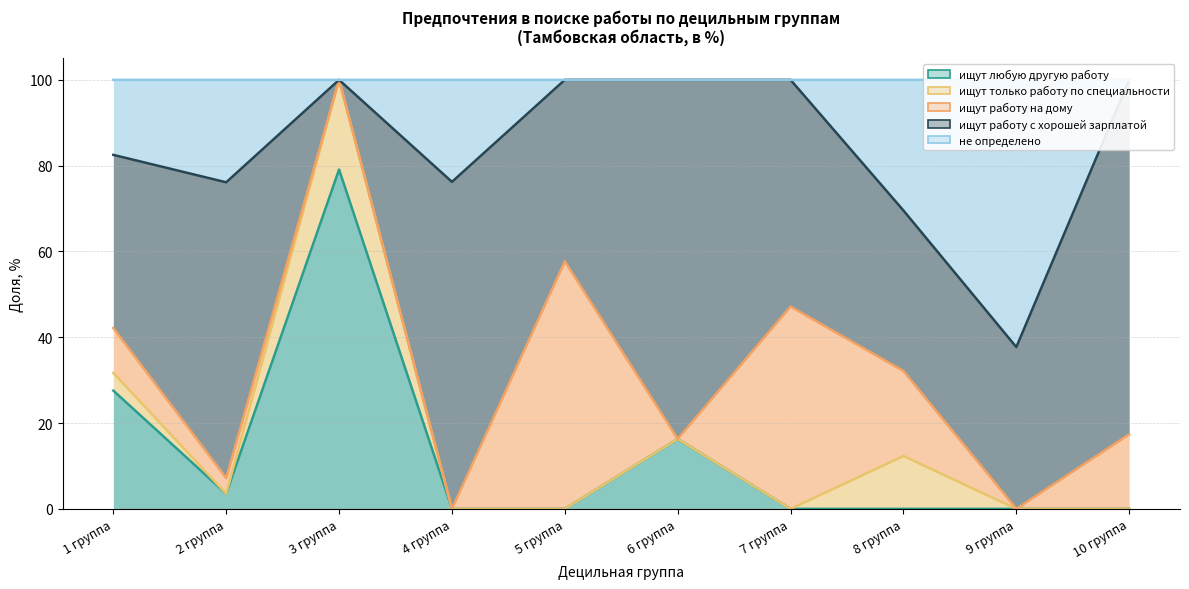

Where is ищут работу с хорошей зарплатой nearest to the value 41?

1 группа